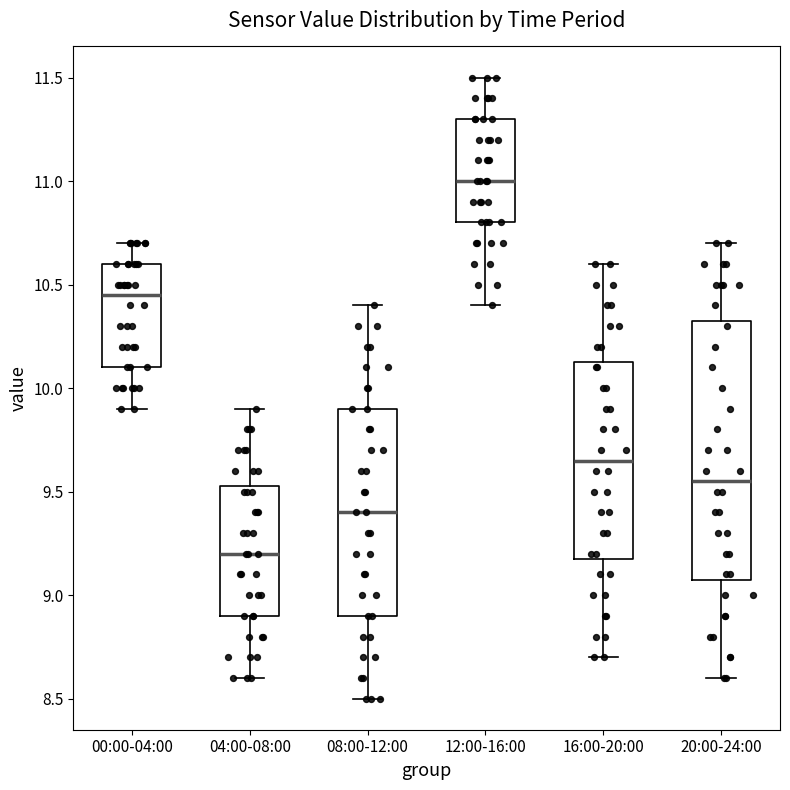

Which box is the tallest, from its lower edge to its upper edge?

20:00-24:00